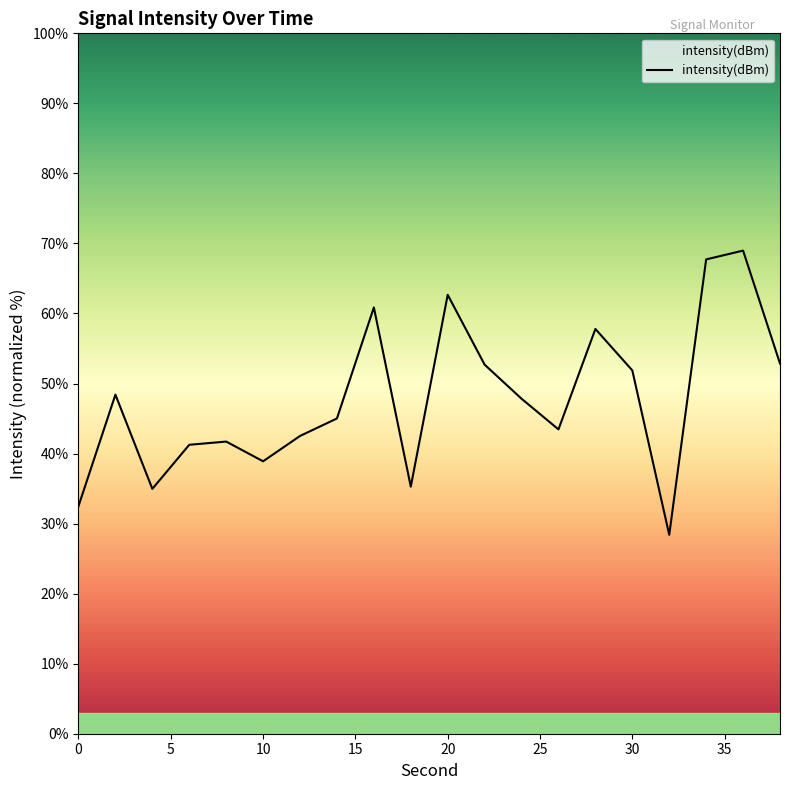

What is the sum of all values?

955.7